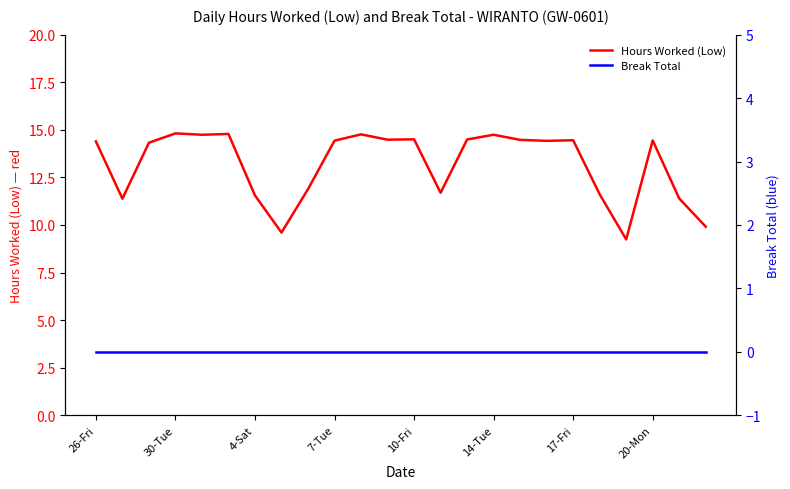

Where does the Hours Worked (Low) series first go above 14?

26-Fri